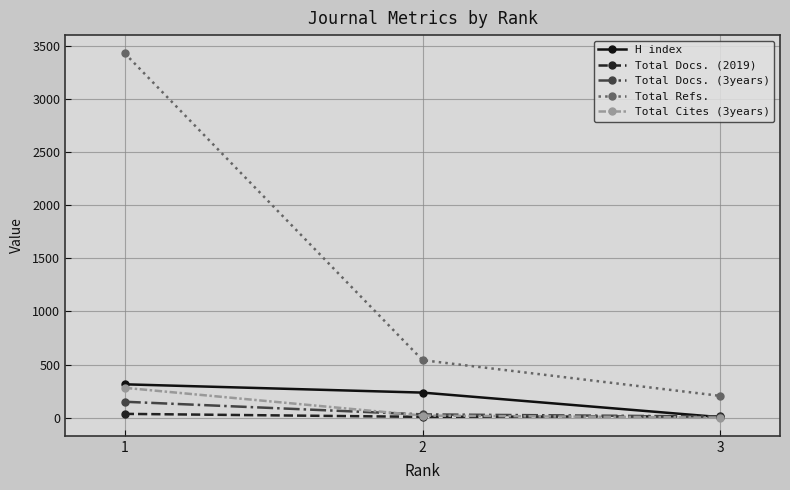

Rank the categories by Total Refs. value from highest to lowest.

1, 2, 3